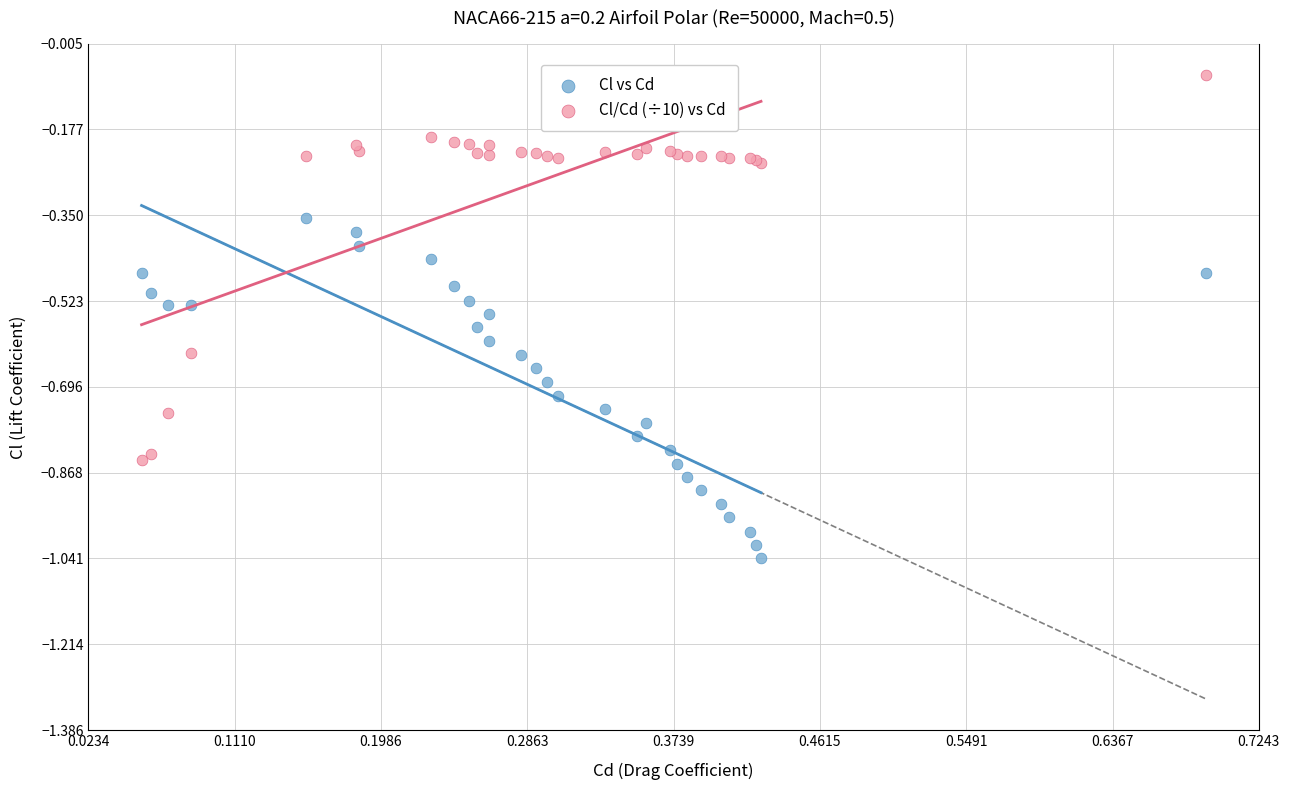

What are all the series names shown in the legend?

Cl vs Cd, Cl/Cd (÷10) vs Cd